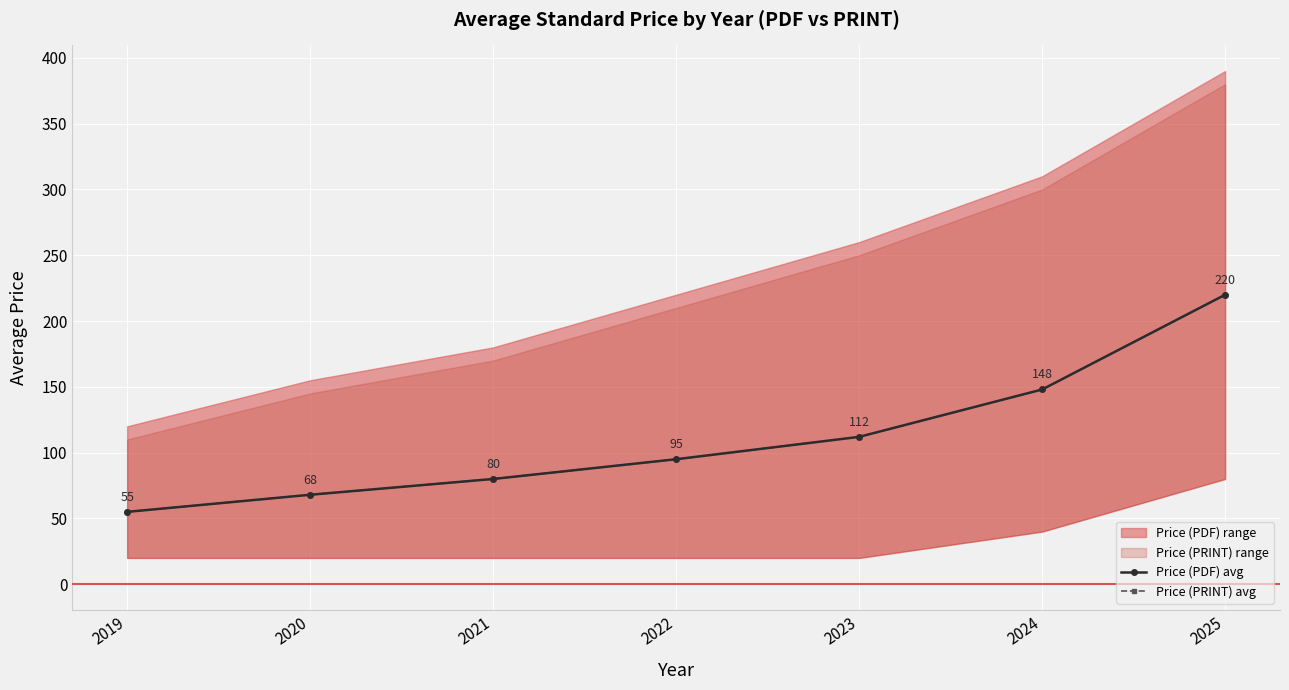

What is the average value of the Price (PDF) avg series?

111